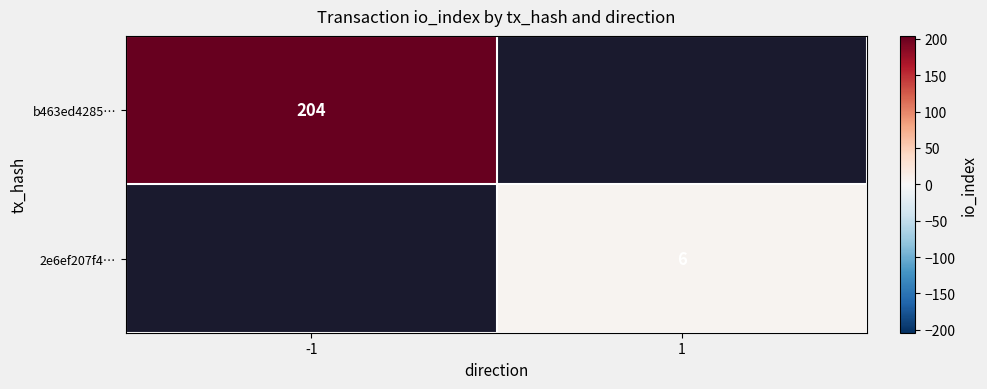

True or false: 2e6ef207f4… has a value of 6 at 1.

True